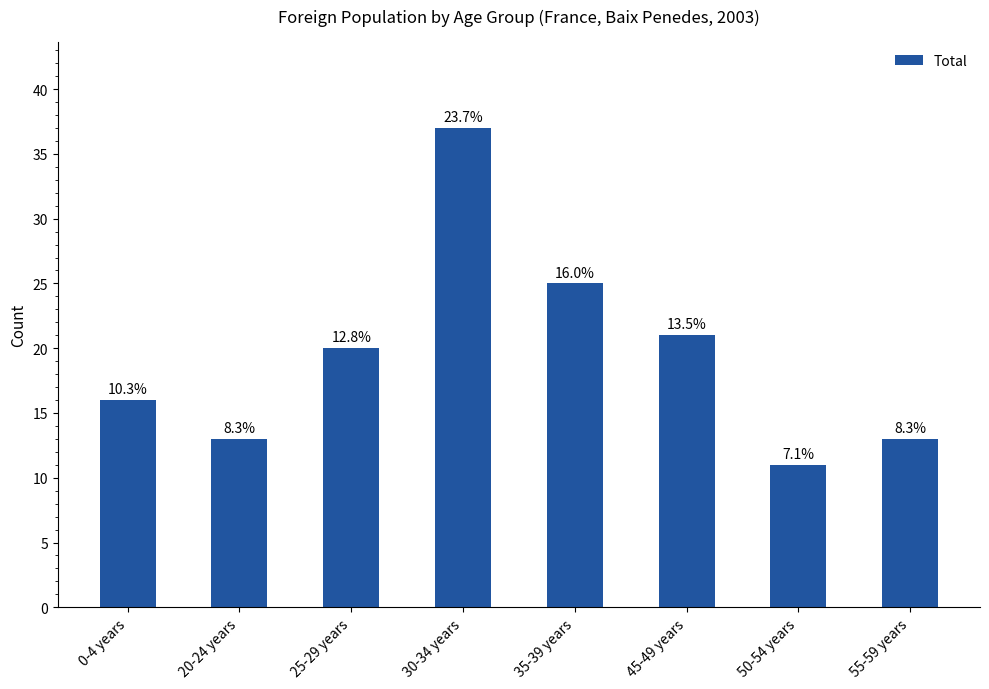

The value at 50-54 years is 14. True or false?

False